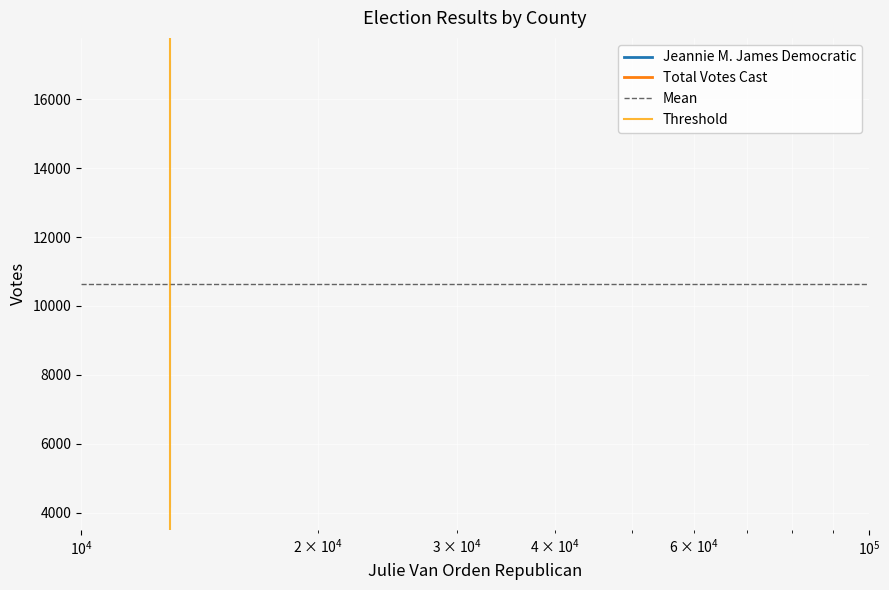

What are all the series names shown in the legend?

Jeannie M. James Democratic, Total Votes Cast, Mean, Threshold